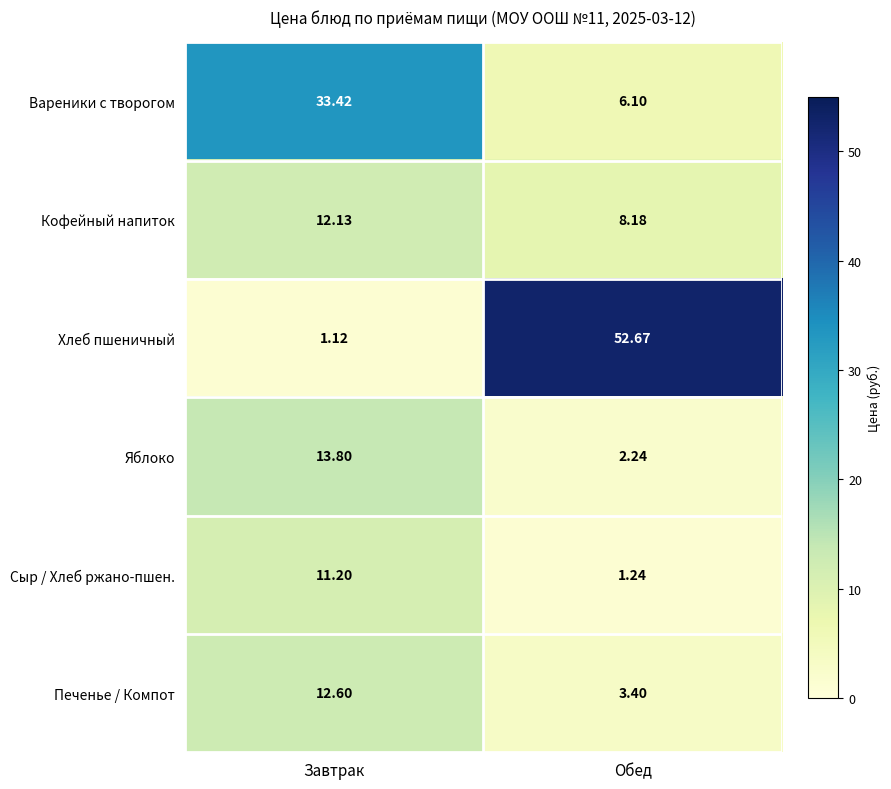

Rank the categories by Сыр / Хлеб ржано-пшен. value from lowest to highest.

Обед, Завтрак